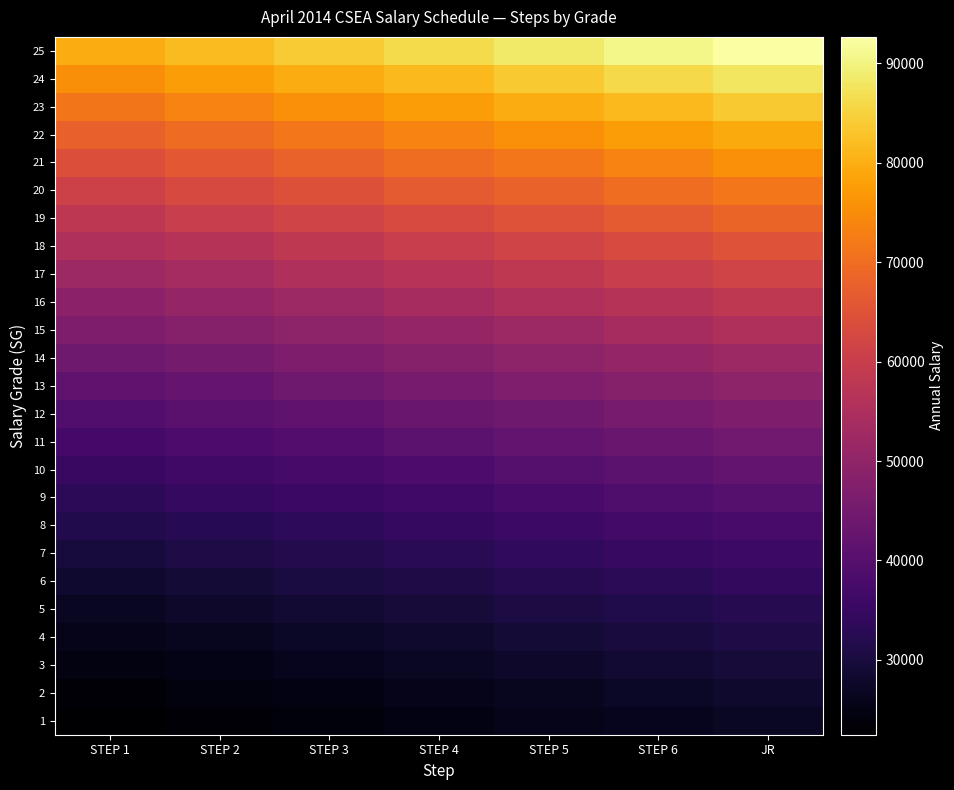

At STEP 4, list the series in order from smallest to largest.

1, 2, 3, 4, 5, 6, 7, 8, 9, 10, 11, 12, 13, 14, 15, 16, 17, 18, 19, 20, 21, 22, 23, 24, 25